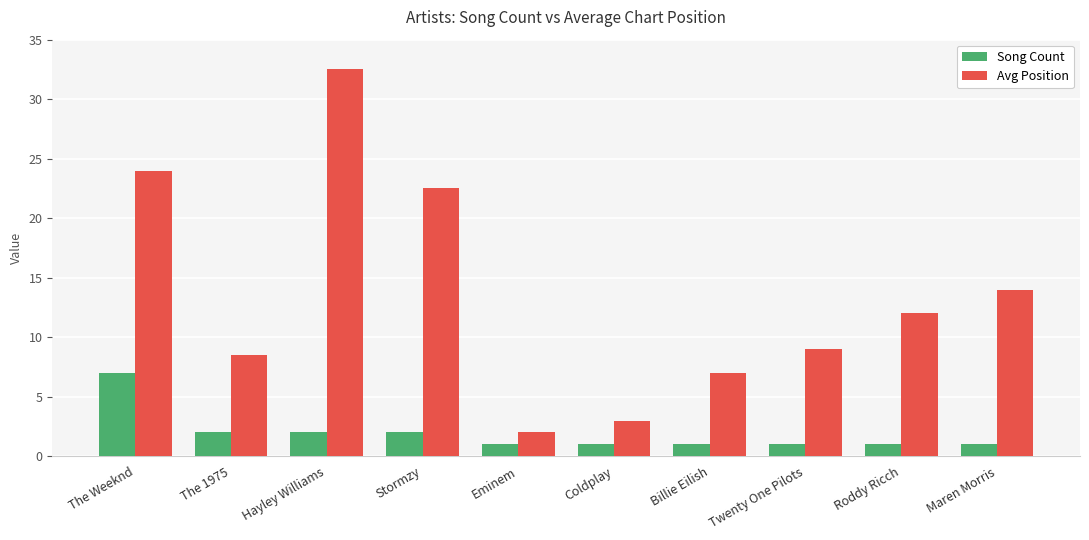

At which category is the sum across all series the highest?

Hayley Williams